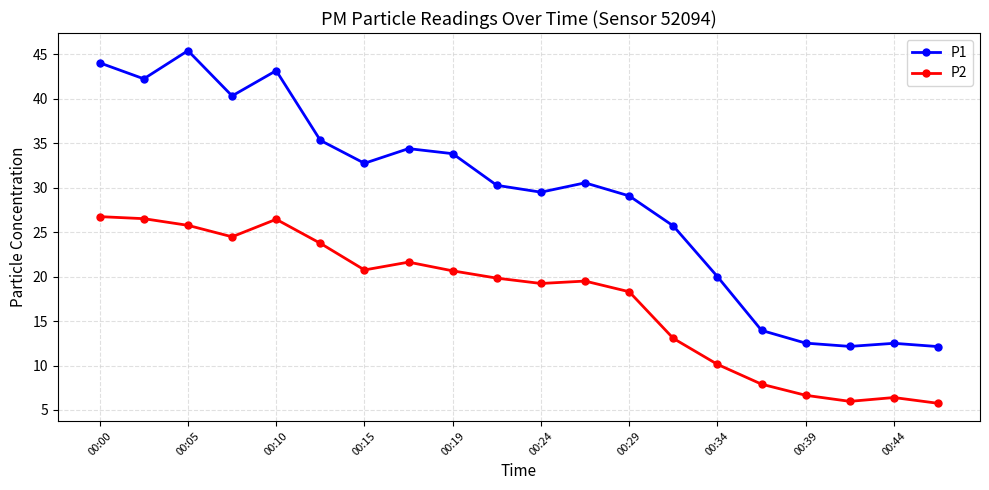

What is the lowest value of the P2 series?

5.8